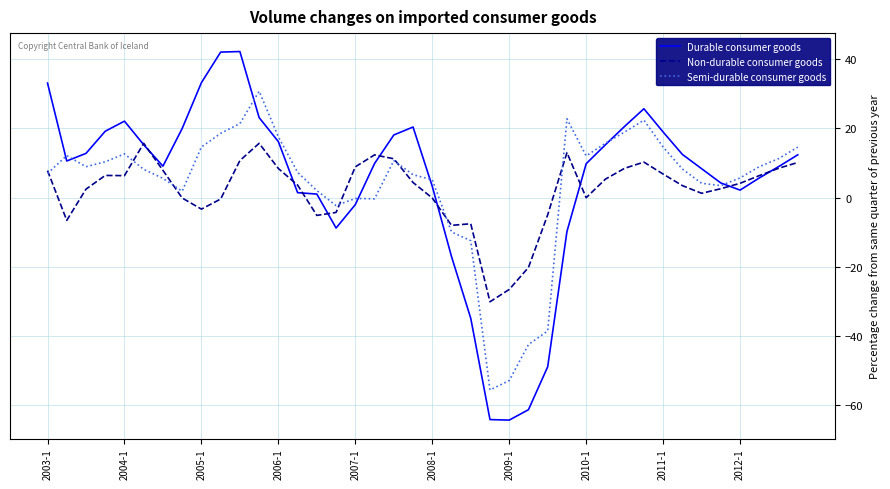

List the series in order of their overall mean, lowest first.

Non-durable consumer goods, Semi-durable consumer goods, Durable consumer goods